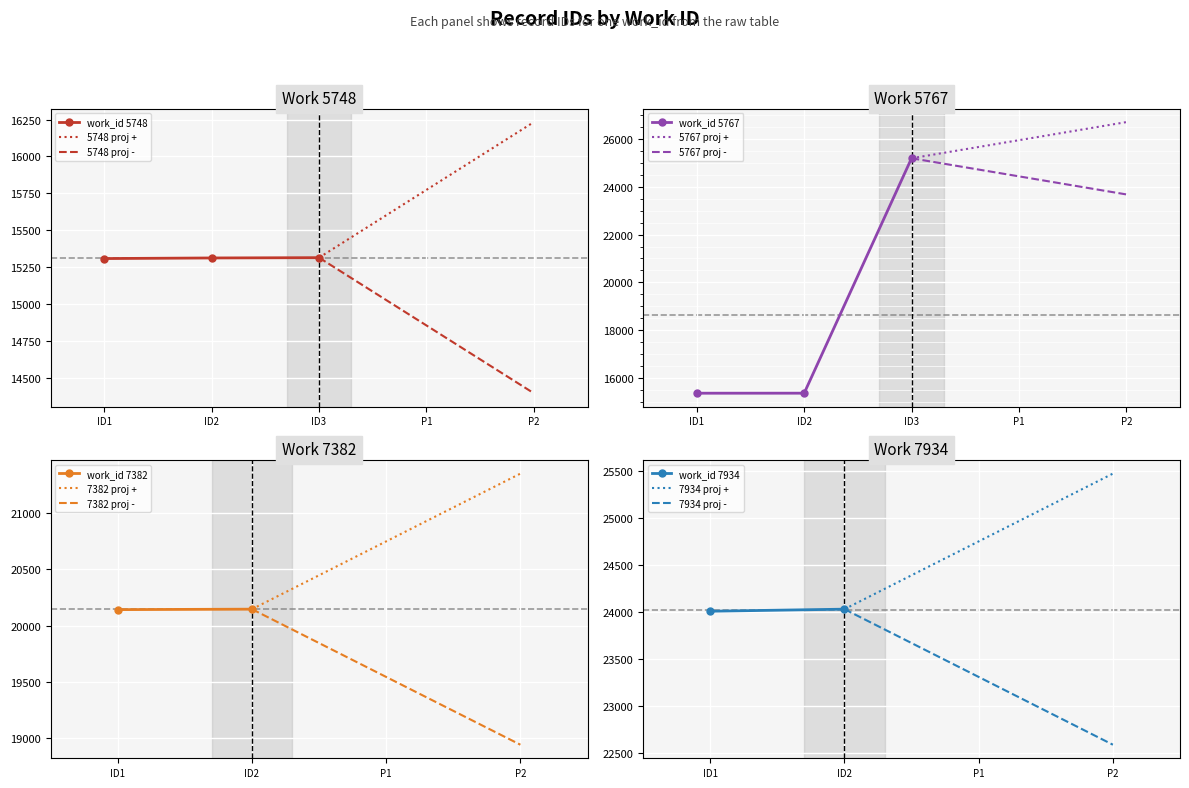

The value of 5748 at ID1 is 20590. True or false?

False